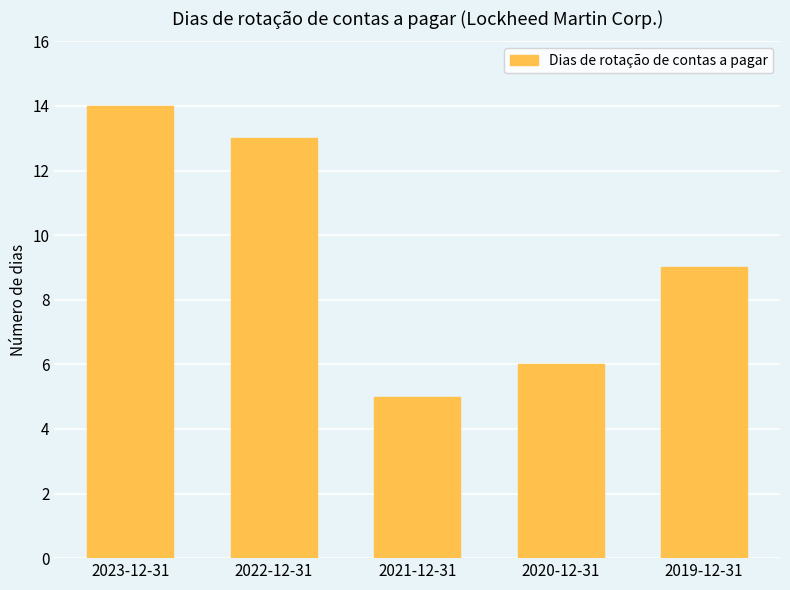

Reading right to left, extract all data points from this chart.

9	6	5	13	14